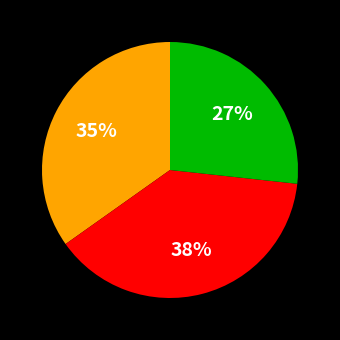

Does any single category account for the majority?

No